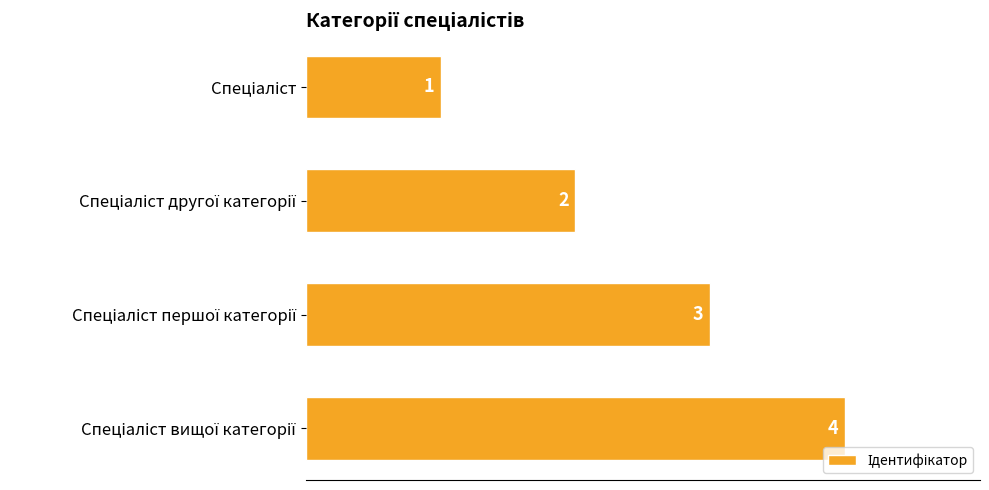

What is the sum of all values?

10